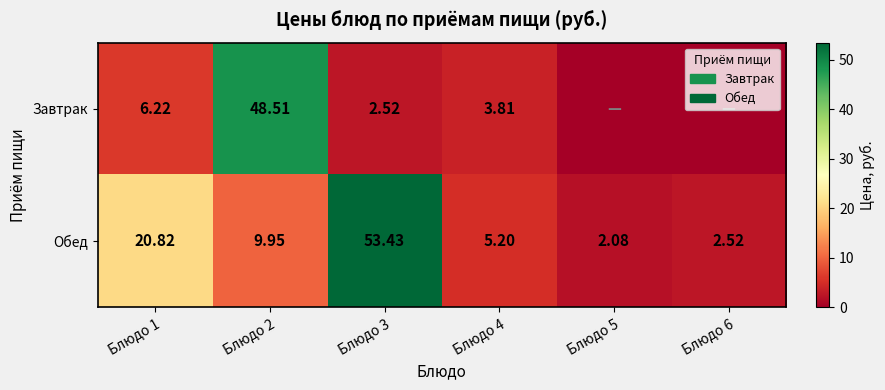

Is the value of Завтрак at Блюдо 4 greater than the value of Обед at Блюдо 5?

Yes